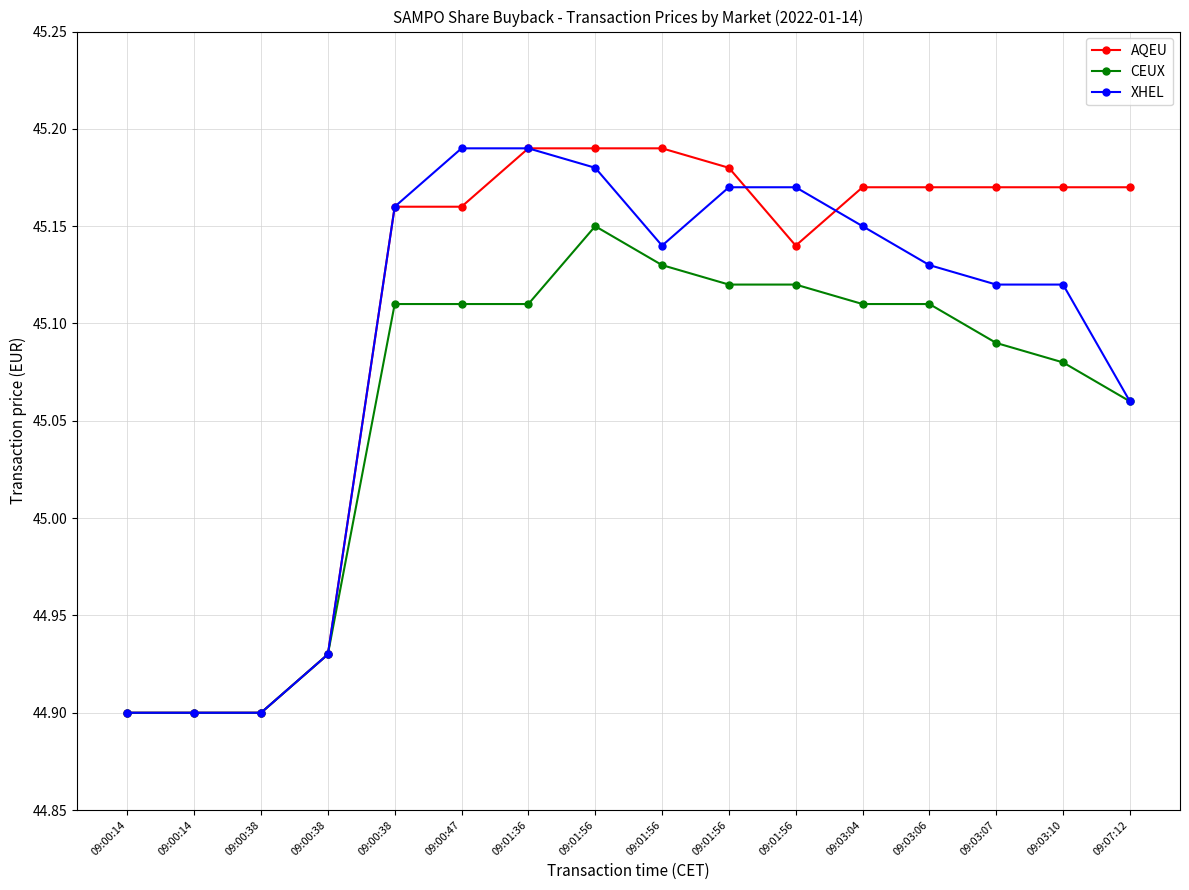

Is this an area chart (filled region under the line)?

No